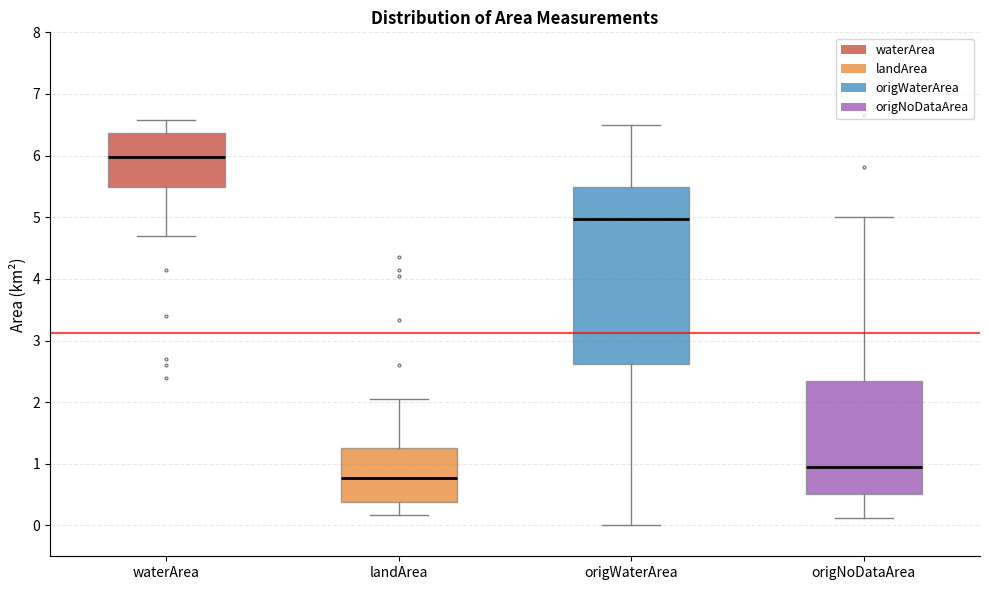

Comparing the boxes themselves (not the whiskers), which one is the tallest?

origWaterArea